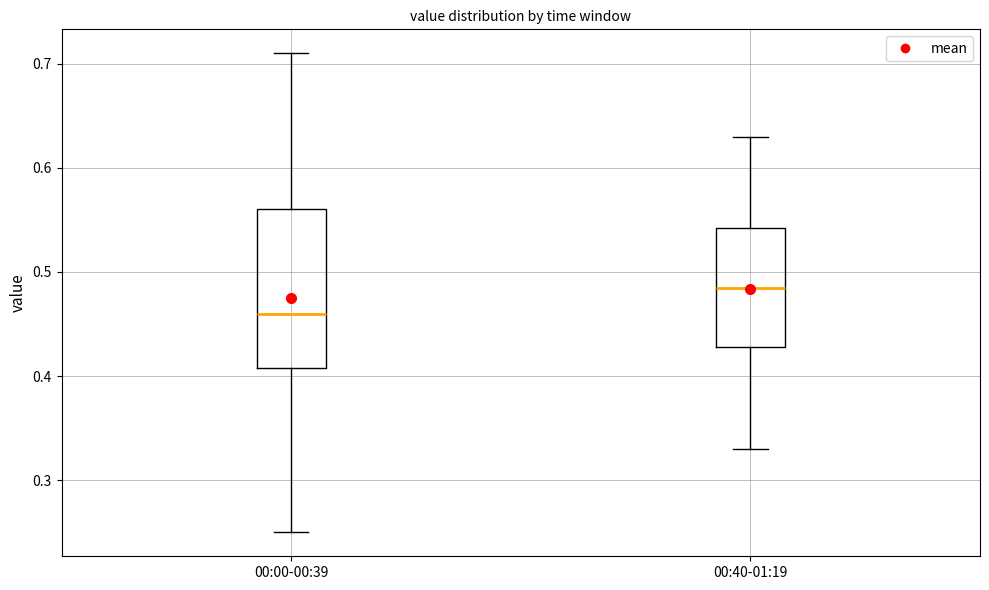

Reading left to right, transcribe this box plot: for each box, give where its median line is, the range the box spans, and where its two whiskers end, as read against the y-axis. The values are not printed on the chart, so give them approximately, as read against the axis.

00:00-00:39: median 0.46, box 0.41 to 0.56, whiskers 0.25 to 0.71
00:40-01:19: median 0.49, box 0.43 to 0.54, whiskers 0.33 to 0.63